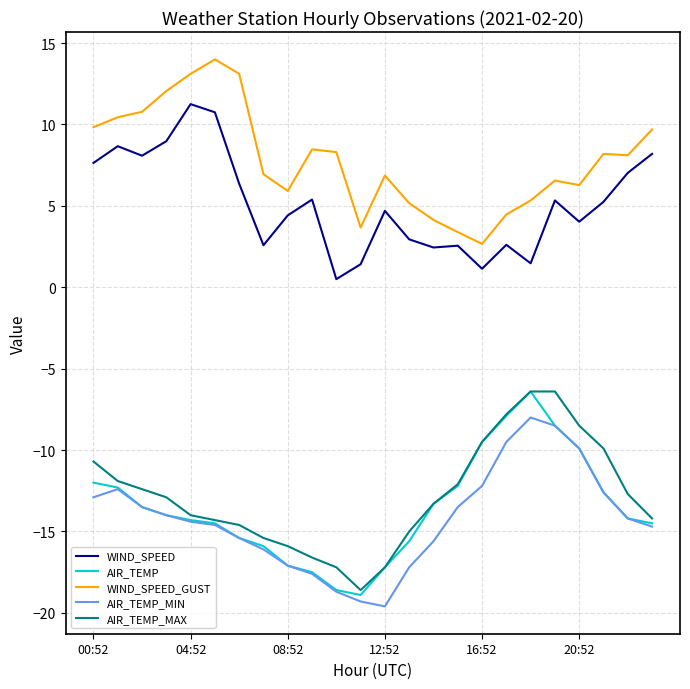

True or false: WIND_SPEED has more than 1 points higher than both neighbors.

True